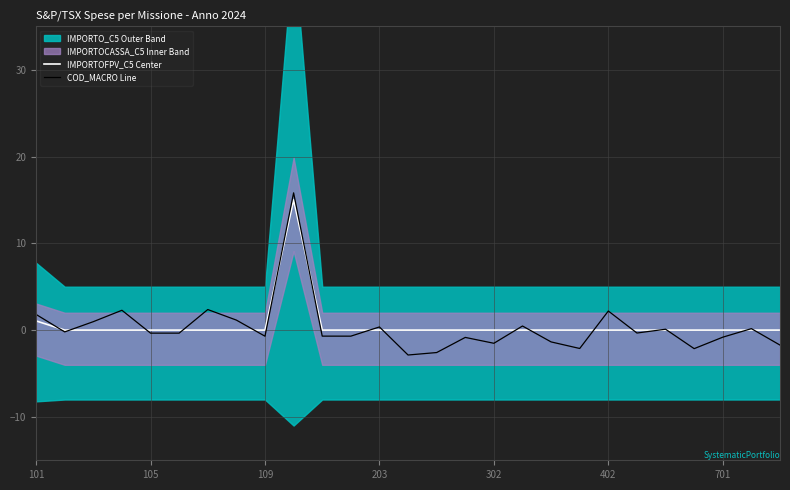

True or false: IMPORTOFPV_C5 Center has a value of 0.0 at 109.

True